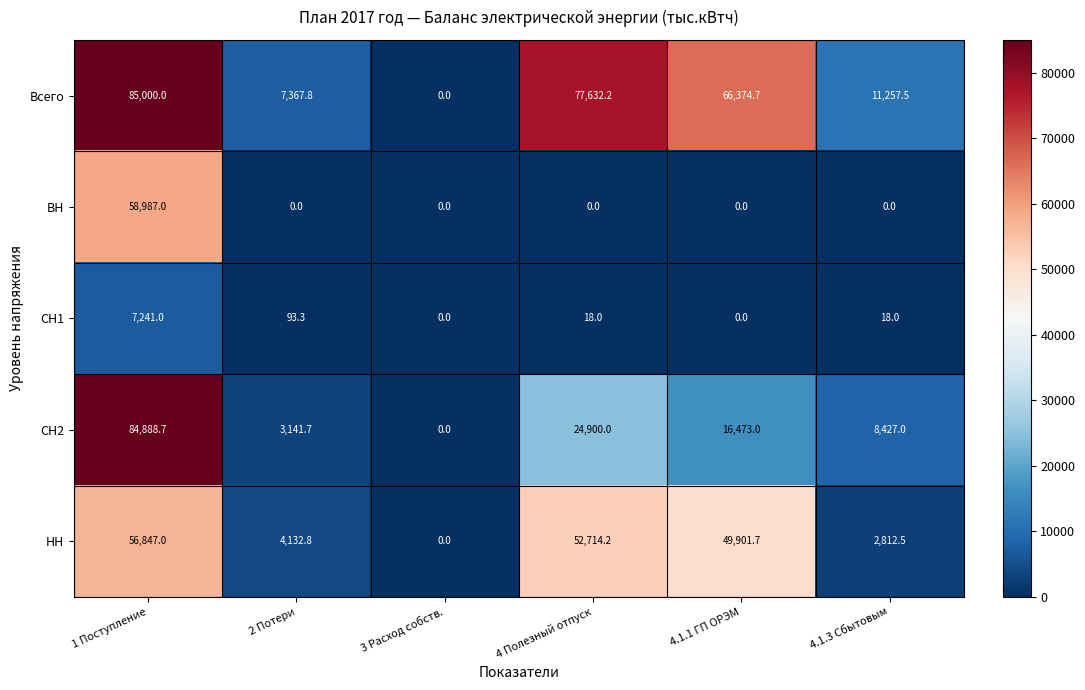

How many distinct data groups are displayed?

5